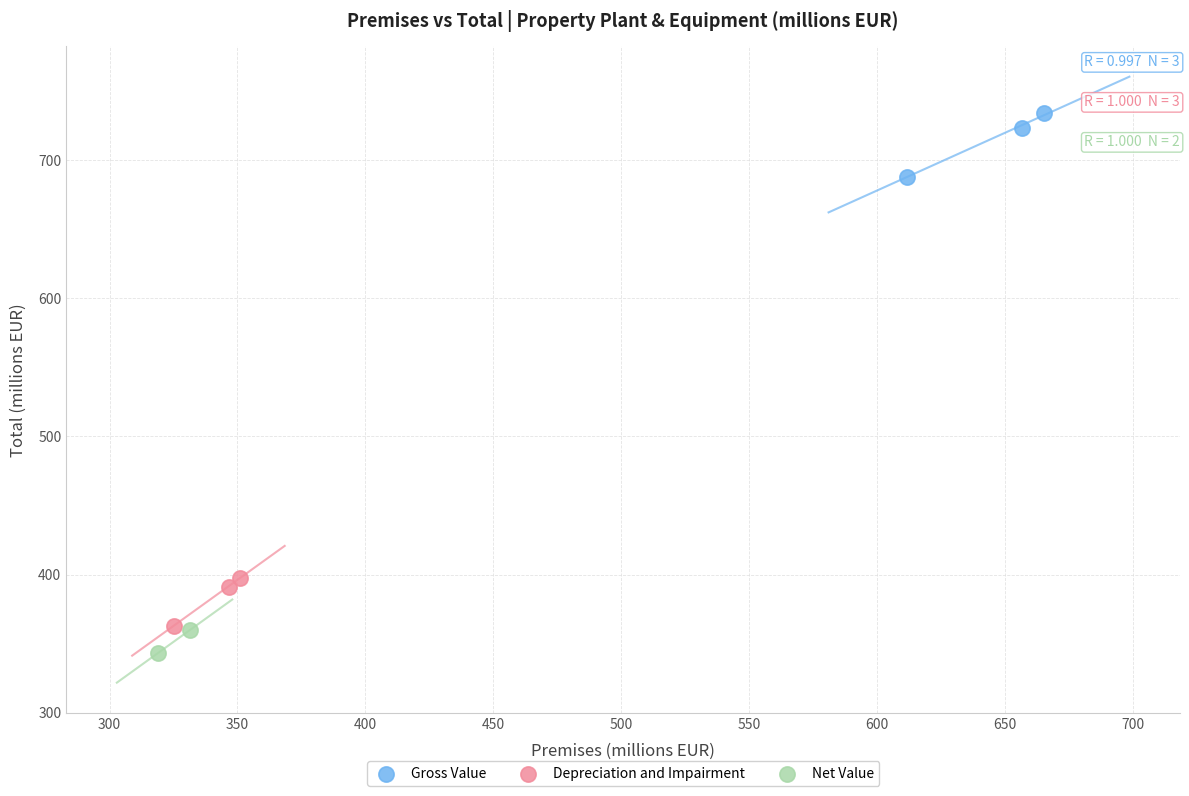

What are all the series names shown in the legend?

Gross Value, Depreciation and Impairment, Net Value